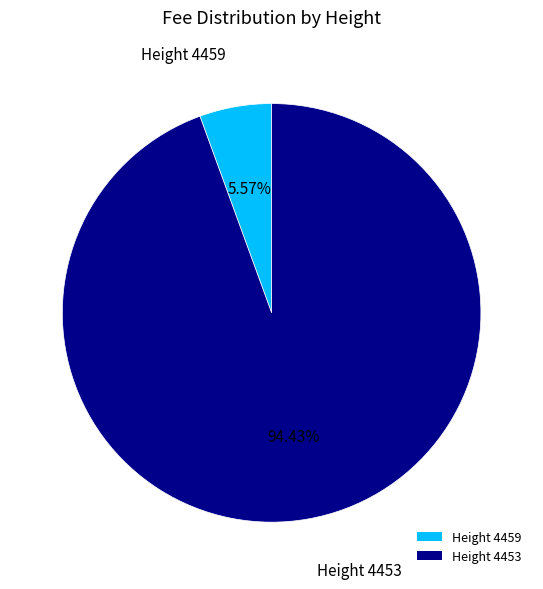

How many slices are in this pie chart?

2